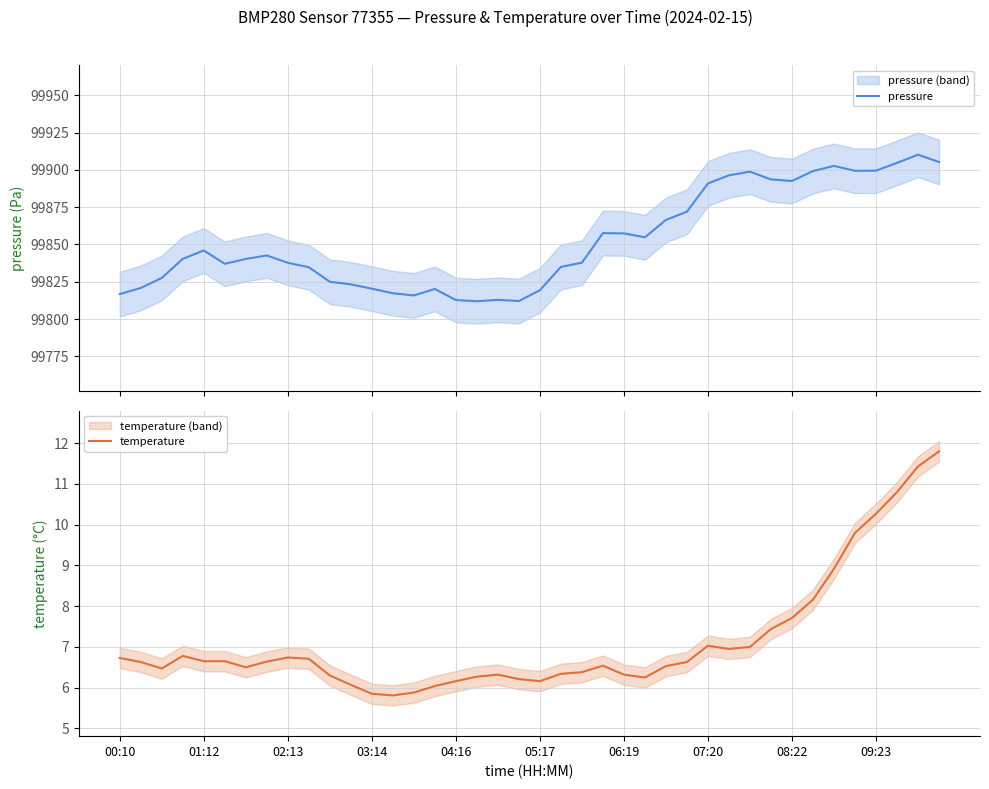

What is the minimum value for pressure?

99811.9